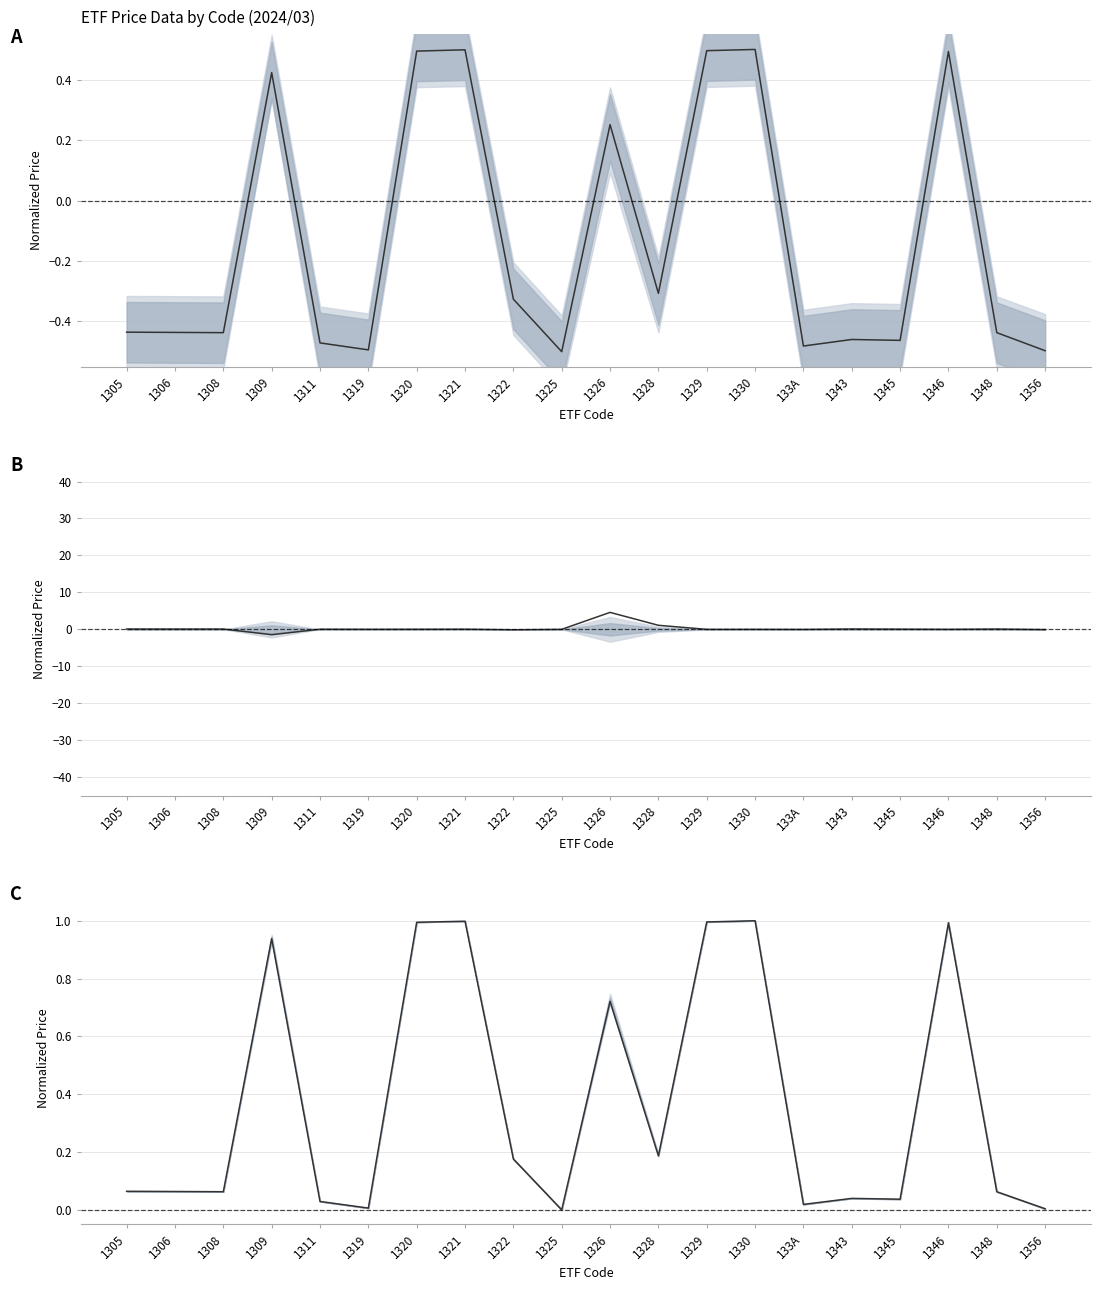

What is the label of the 3rd point from the right?

1346